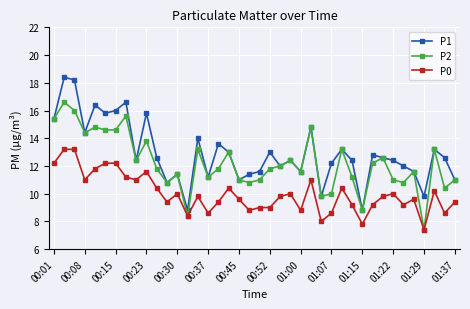

What is the maximum value for P0?

13.2